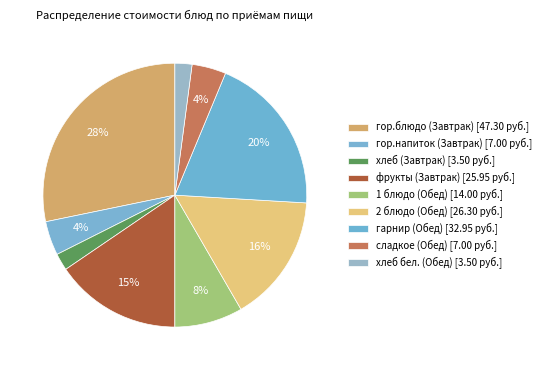

To the nearest percent, what is the difference between the largest and smallest slice percentages?

26%